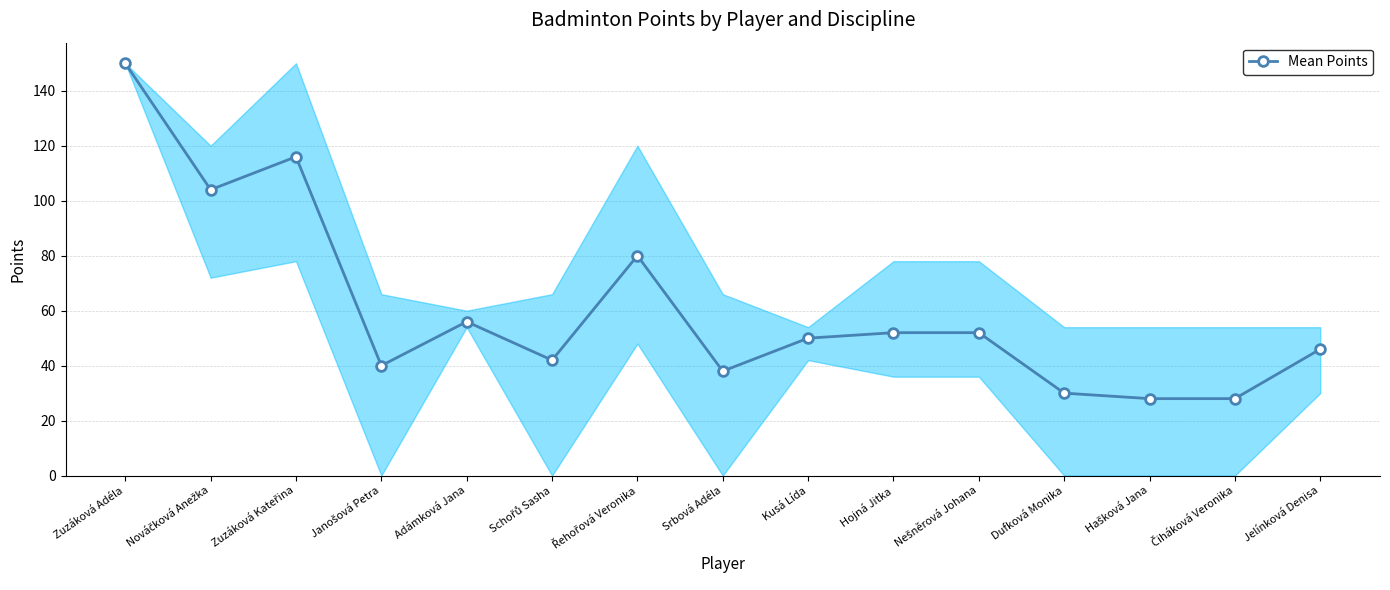

What is the average value?

61